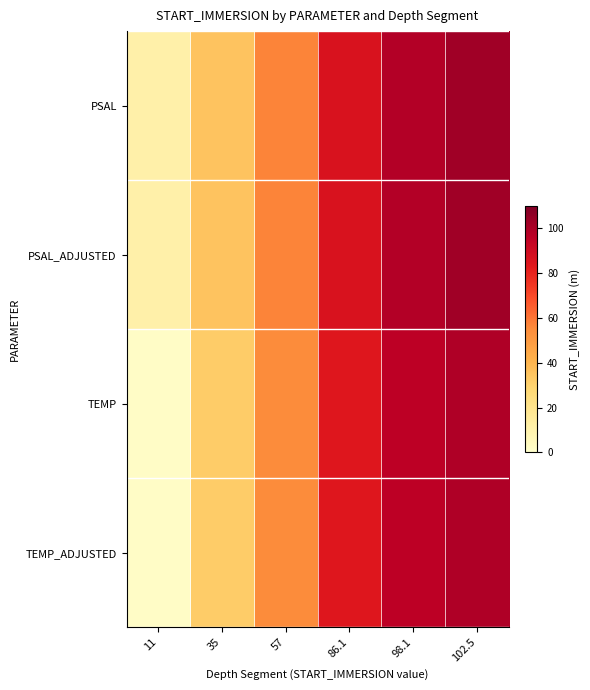

What is the total value across all series at 86.1?

1701.0